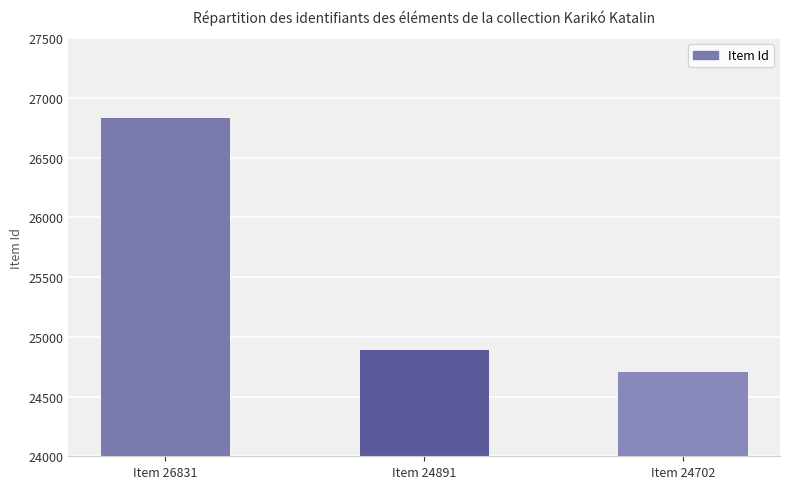

What is the approximate value at Item 24702, to the nearest 10?

24700